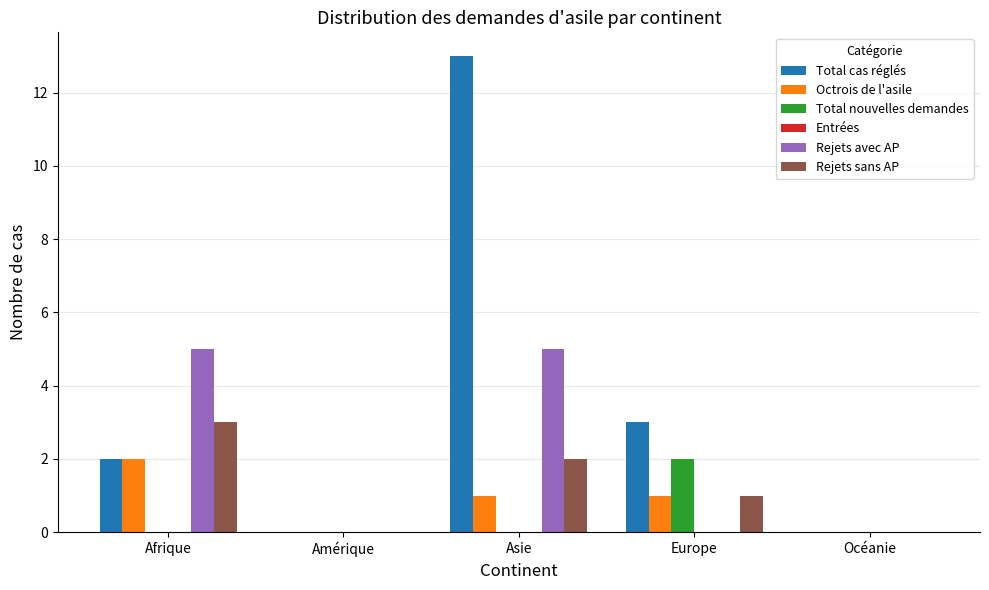

Between Asie and Europe, which series saw the biggest shift?

Total cas réglés